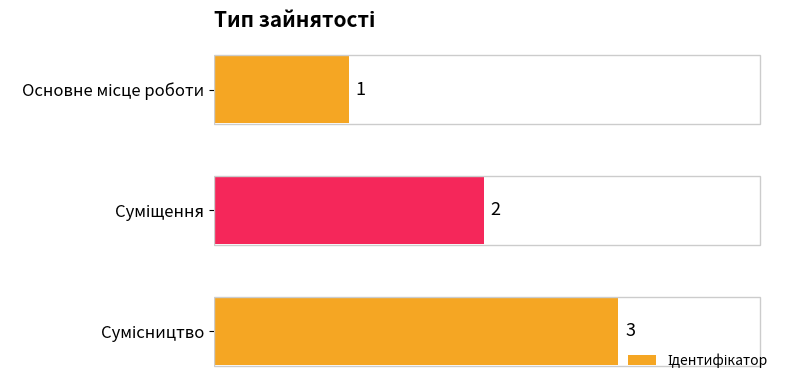

Count the values in the range 1 to 3.

3